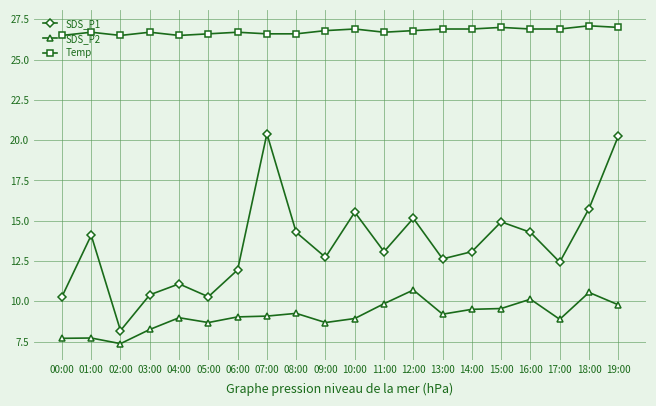

Which series has the widest spread of values?

SDS_P1